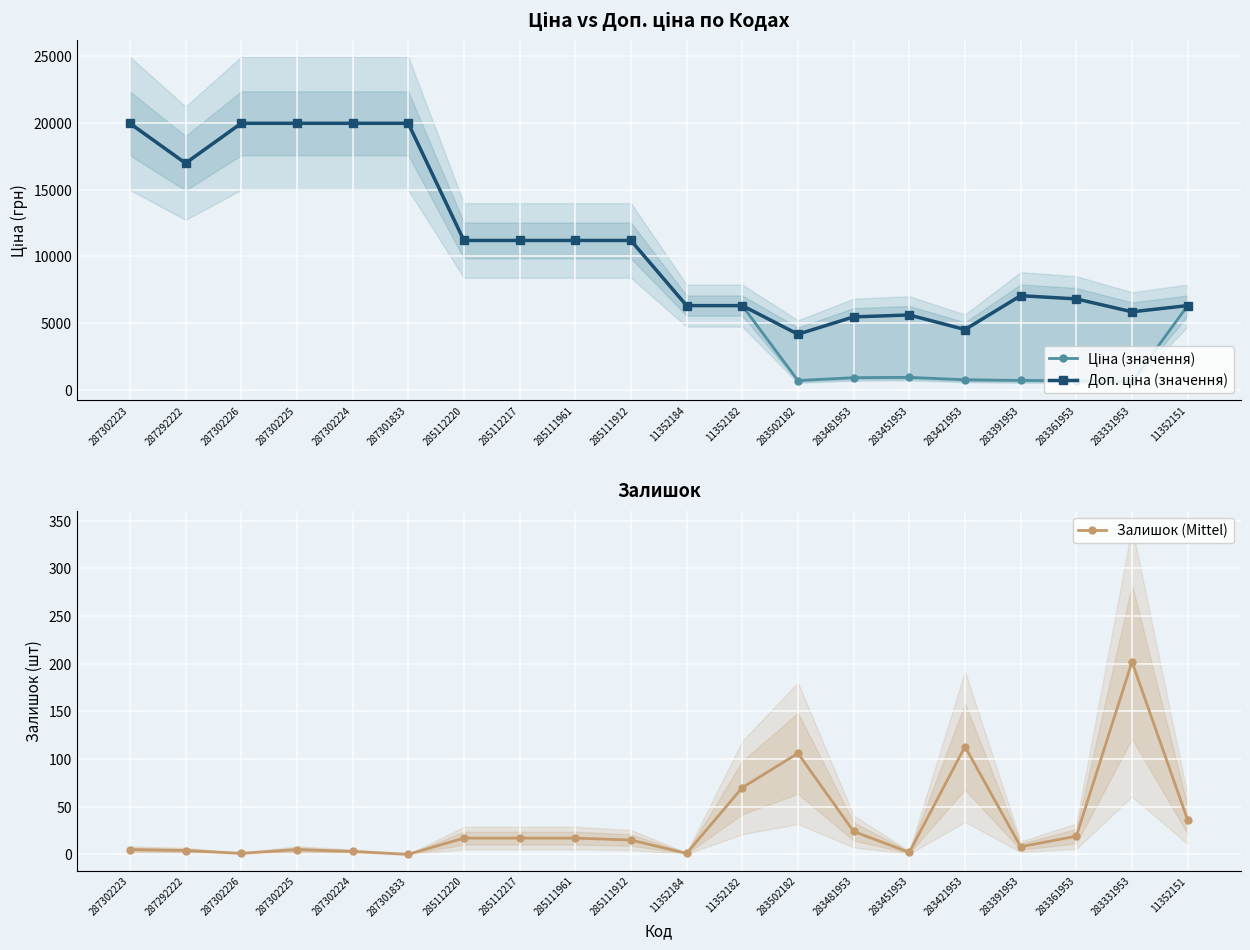

What position from the right is 287301833?

15